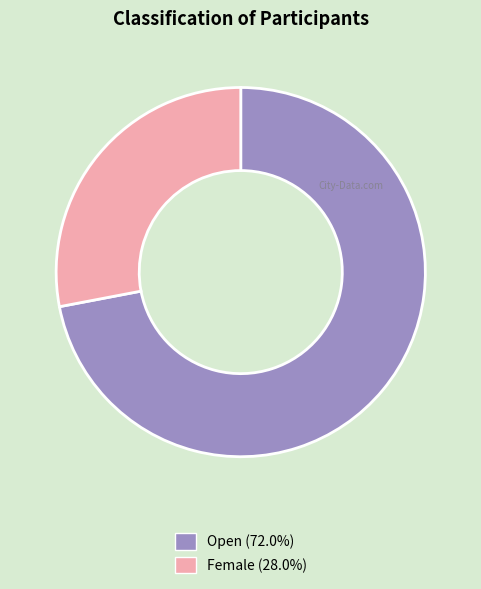

Do Open and Female together represent more than half of the pie?

Yes